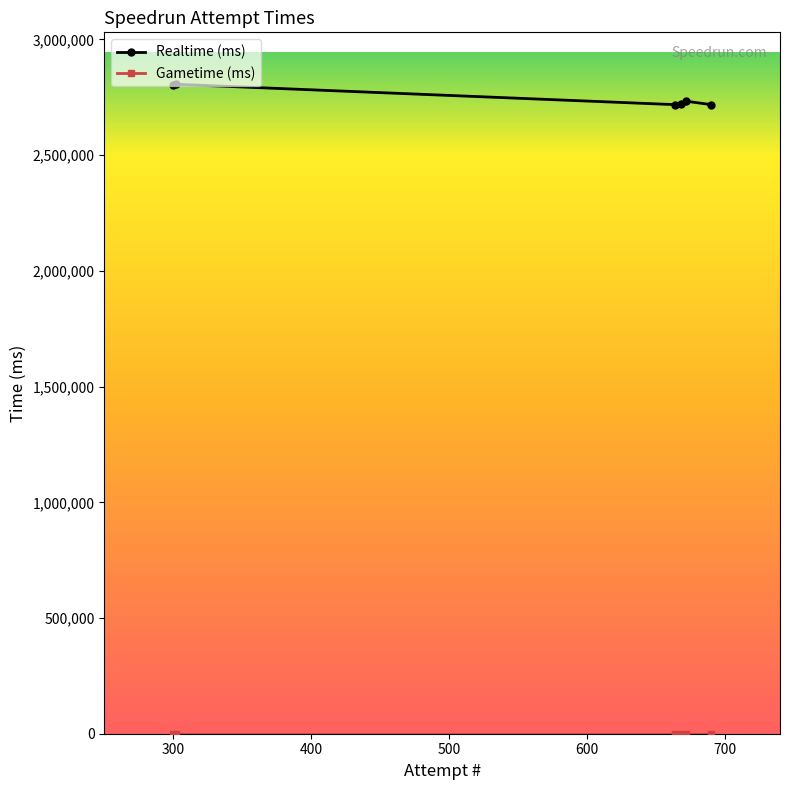

What is the difference between the maximum and minimum values in the Realtime (ms) series?

87995